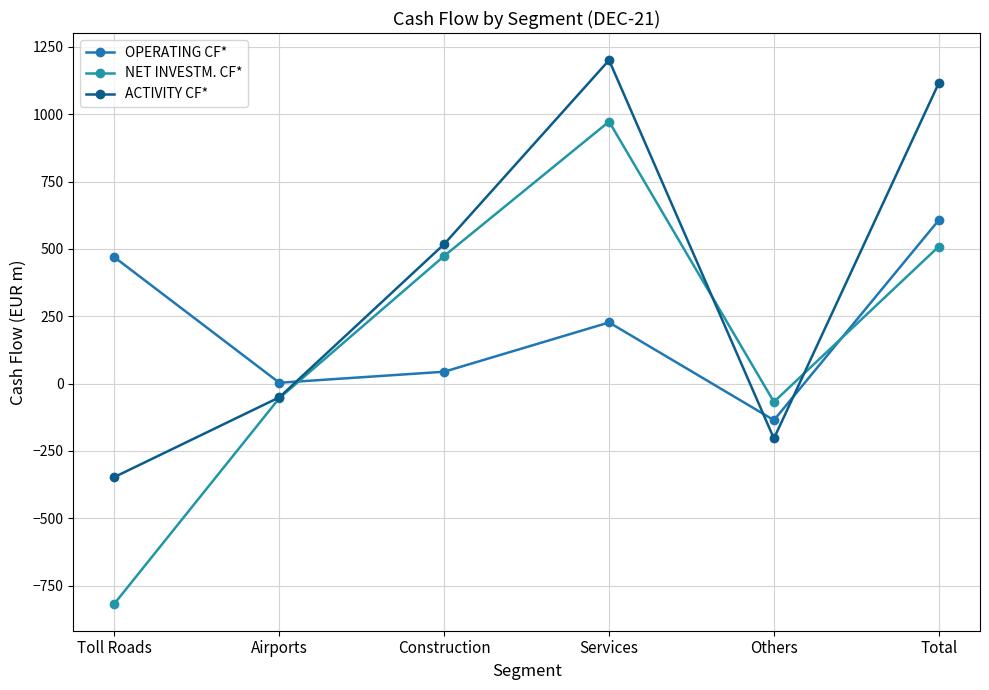

What is the greatest value displayed?

1201